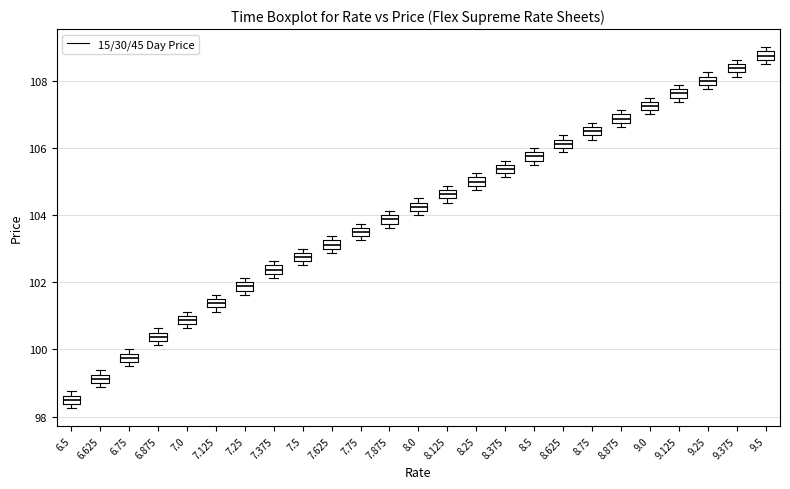

Where is the lower edge of the box at x = 9.375 on the y-axis? The values are not printed on the chart, so give them approximately, as read against the axis.

108.2